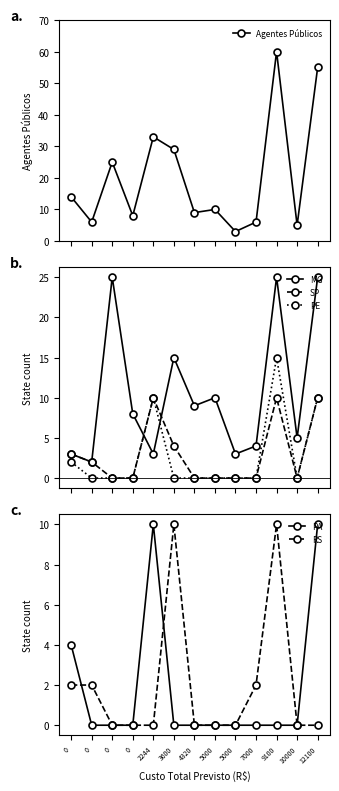

Reading left to right, extract all data points from this chart.

Agentes Públicos: 14	6	25	8	33	29	9	10	3	6	60	5	55
MG: 3	2	25	8	3	15	9	10	3	4	25	5	25
SP: 3	2	0	0	10	4	0	0	0	0	10	0	10
PE: 2	0	0	0	10	0	0	0	0	0	15	0	10
PA: 4	0	0	0	10	0	0	0	0	0	0	0	10
RS: 2	2	0	0	0	10	0	0	0	2	10	0	0